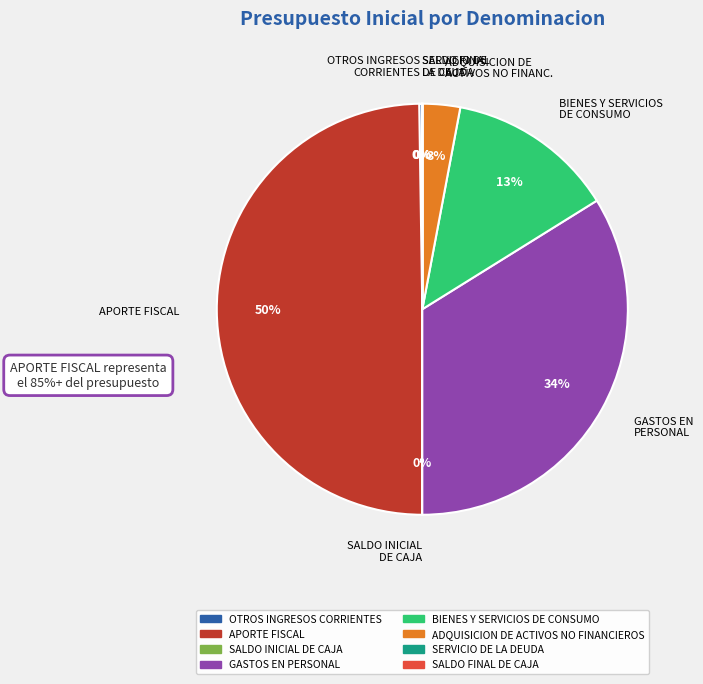

To the nearest percent, what is the average slice percentage?

12%